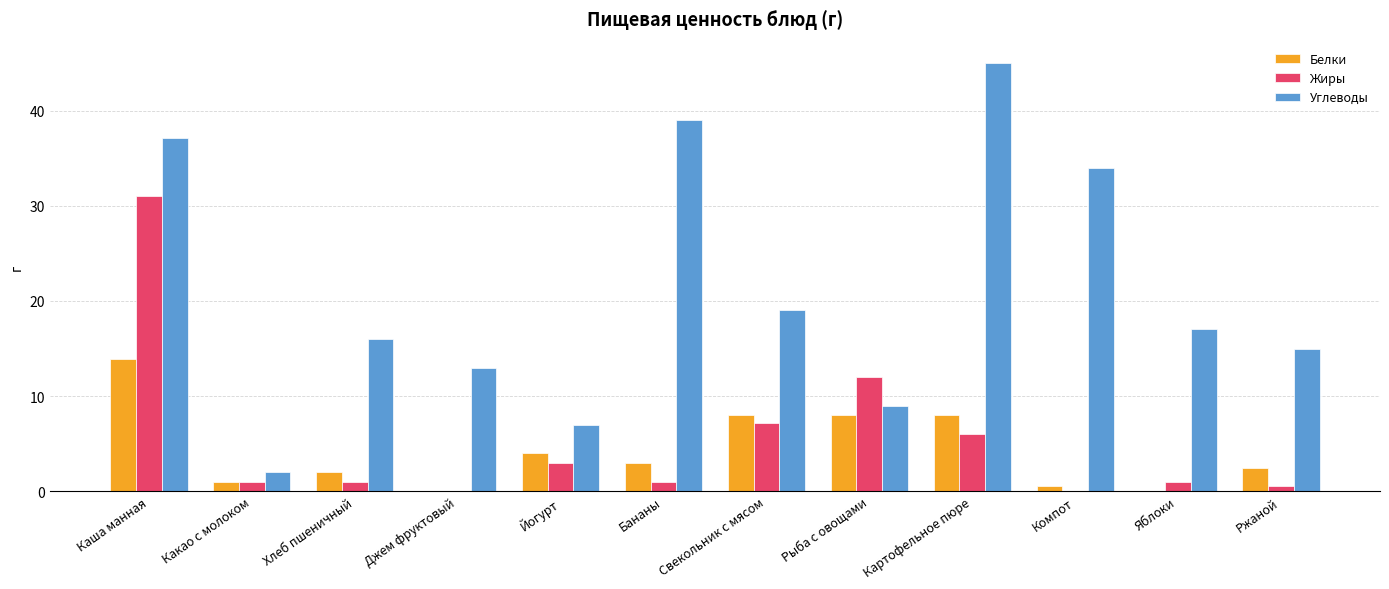

How many distinct data groups are displayed?

3